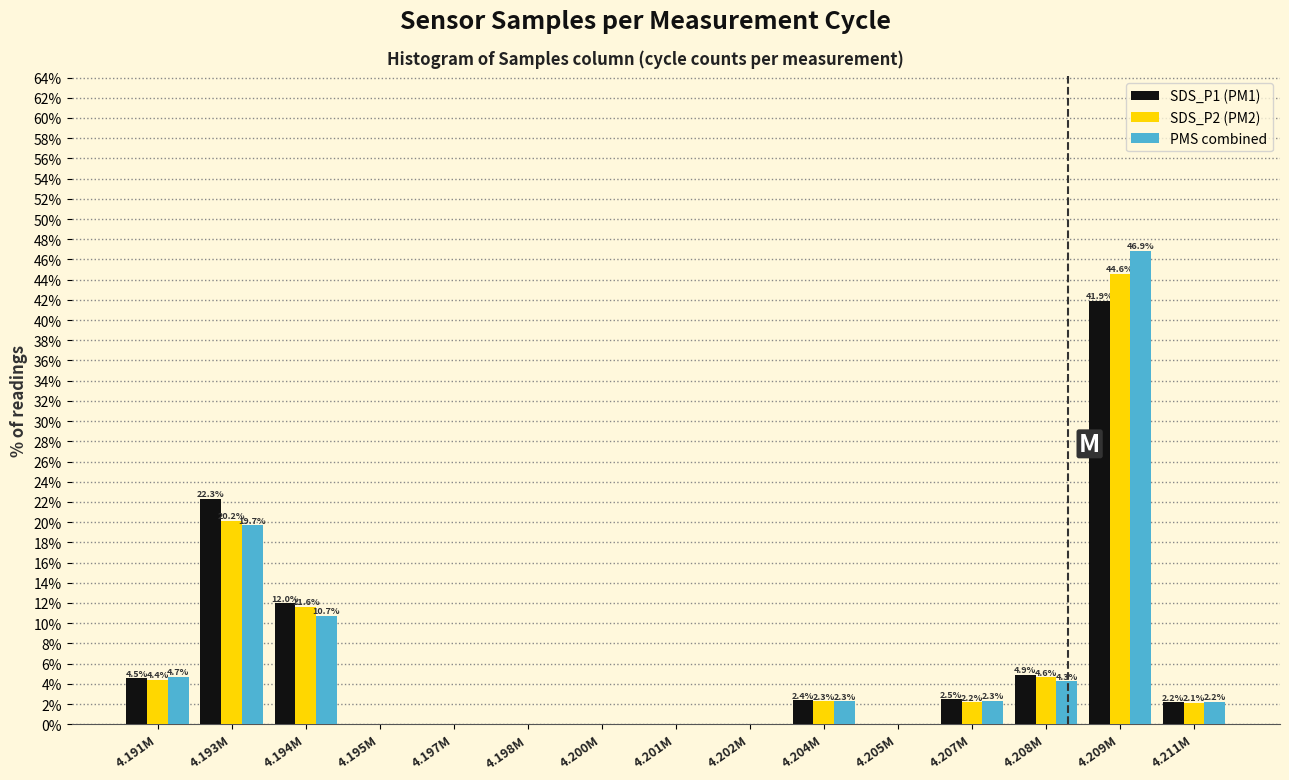

Reading left to right, list all the values displayed in this chart.

SDS_P1 (PM1): 4.191M=4.5	4.193M=22.3	4.194M=12.0	4.195M=0.0	4.197M=0.0	4.198M=0.0	4.200M=0.0	4.201M=0.0	4.202M=0.0	4.204M=2.4	4.205M=0.0	4.207M=2.5	4.208M=4.9	4.209M=41.9	4.211M=2.2
SDS_P2 (PM2): 4.191M=4.4	4.193M=20.2	4.194M=11.6	4.195M=0.0	4.197M=0.0	4.198M=0.0	4.200M=0.0	4.201M=0.0	4.202M=0.0	4.204M=2.3	4.205M=0.0	4.207M=2.2	4.208M=4.6	4.209M=44.6	4.211M=2.1
PMS combined: 4.191M=4.7	4.193M=19.7	4.194M=10.7	4.195M=0.0	4.197M=0.0	4.198M=0.0	4.200M=0.0	4.201M=0.0	4.202M=0.0	4.204M=2.3	4.205M=0.0	4.207M=2.3	4.208M=4.3	4.209M=46.9	4.211M=2.2